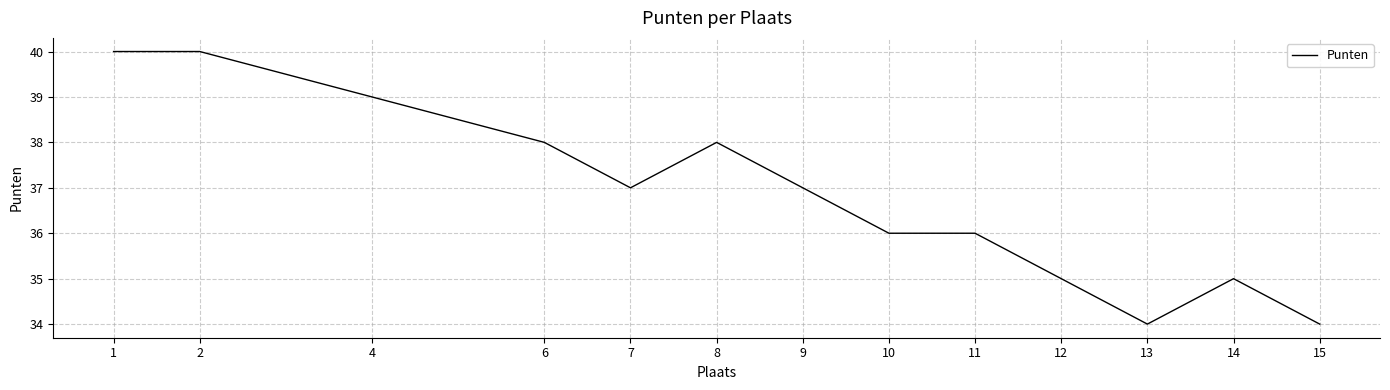

Is this an area chart (filled region under the line)?

No